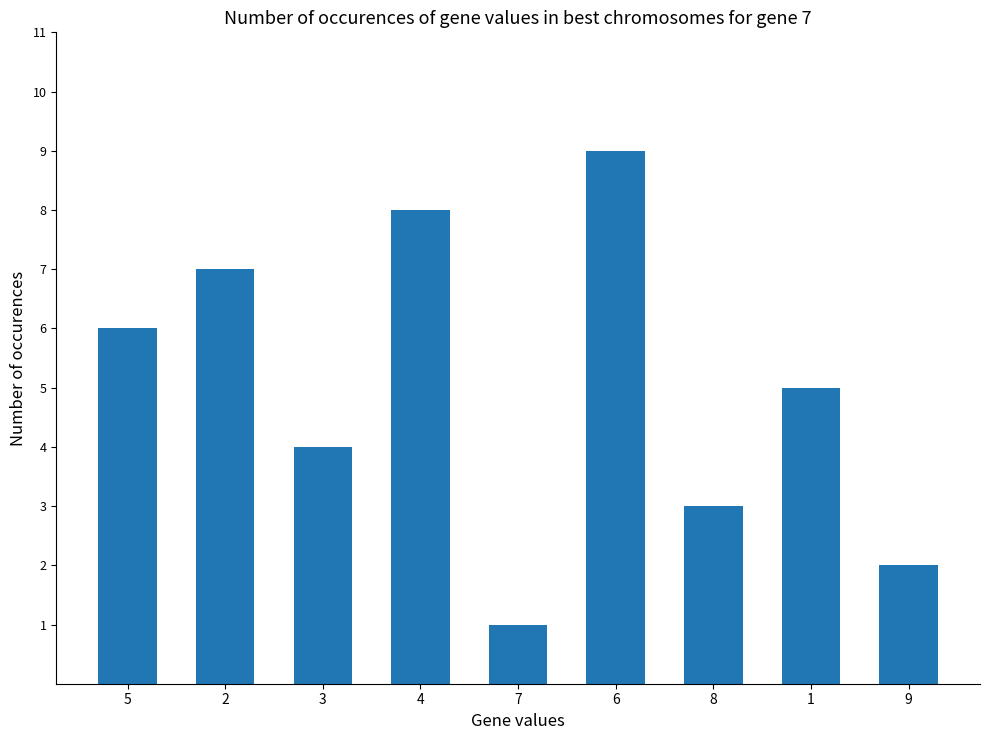

What is the average value?

5